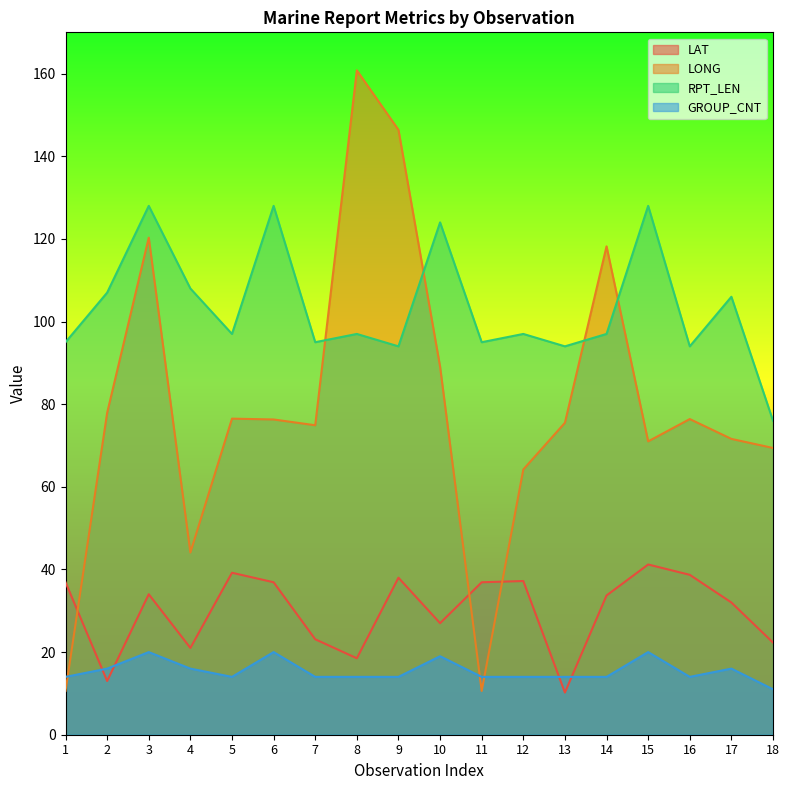

The value of LAT at 9 is 38.0. True or false?

True